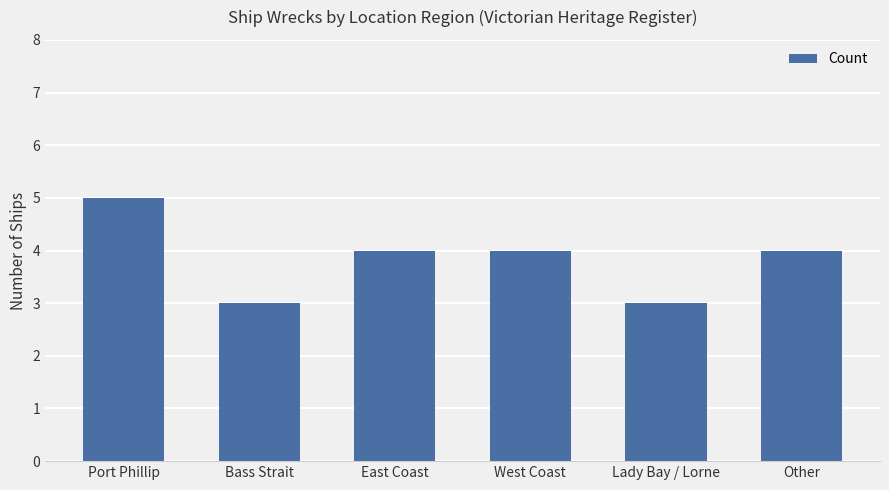

What is the label of the 4th bar from the left?

West Coast